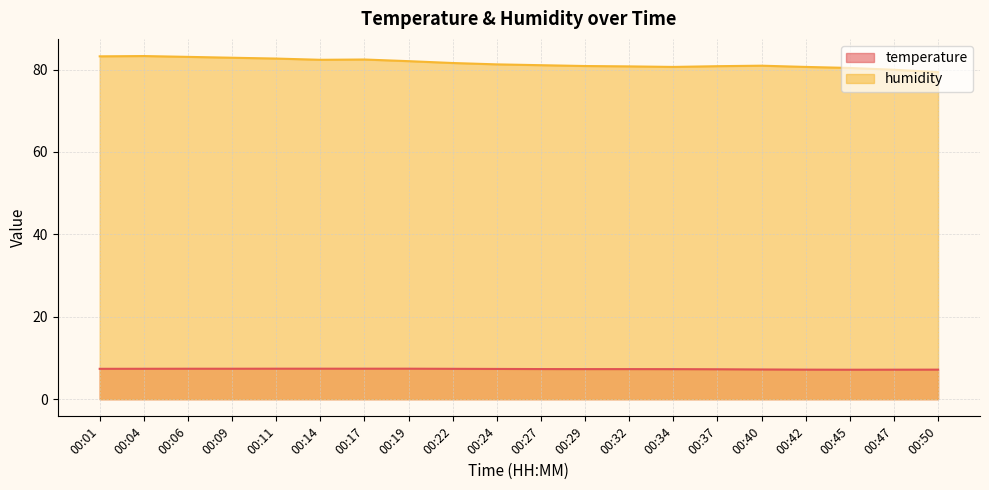

Reading left to right, list all the values displayed in this chart.

temperature: 00:01=7.4	00:04=7.4	00:06=7.4	00:09=7.4	00:11=7.4	00:14=7.4	00:17=7.4	00:19=7.4	00:22=7.4	00:24=7.3	00:27=7.3	00:29=7.3	00:32=7.3	00:34=7.3	00:37=7.3	00:40=7.2	00:42=7.2	00:45=7.2	00:47=7.2	00:50=7.2
humidity: 00:01=83.2	00:04=83.3	00:06=83.1	00:09=82.9	00:11=82.7	00:14=82.4	00:17=82.4	00:19=82.0	00:22=81.6	00:24=81.2	00:27=81.0	00:29=80.8	00:32=80.8	00:34=80.6	00:37=80.8	00:40=80.9	00:42=80.6	00:45=80.4	00:47=79.9	00:50=79.4